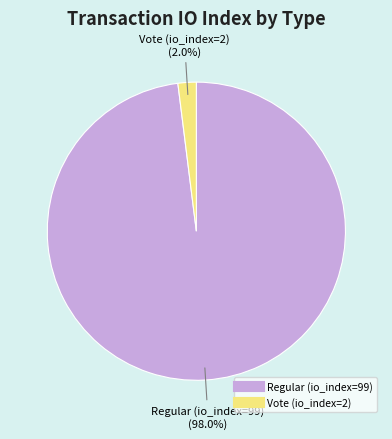

Is it true that Regular (io_index=99) is 87% of the pie?

False